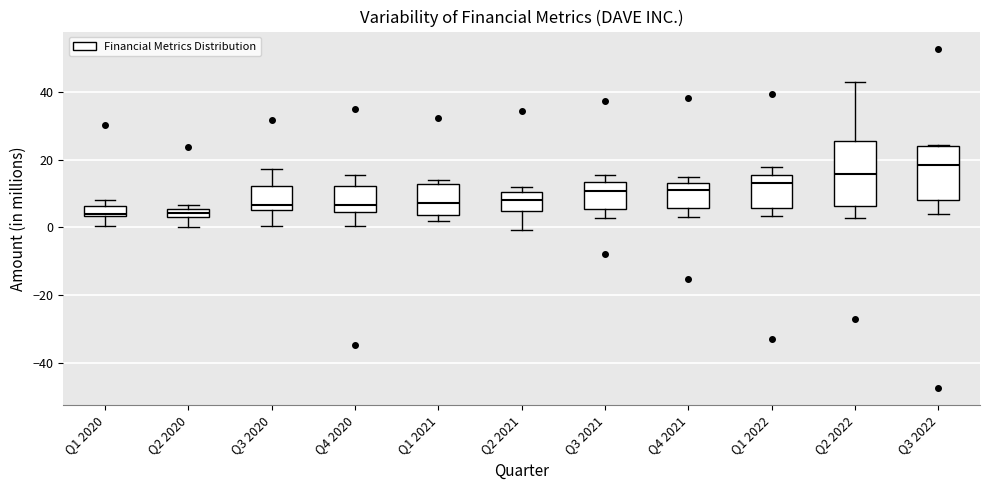

Comparing the boxes themselves (not the whiskers), which one is the tallest?

Q2 2022